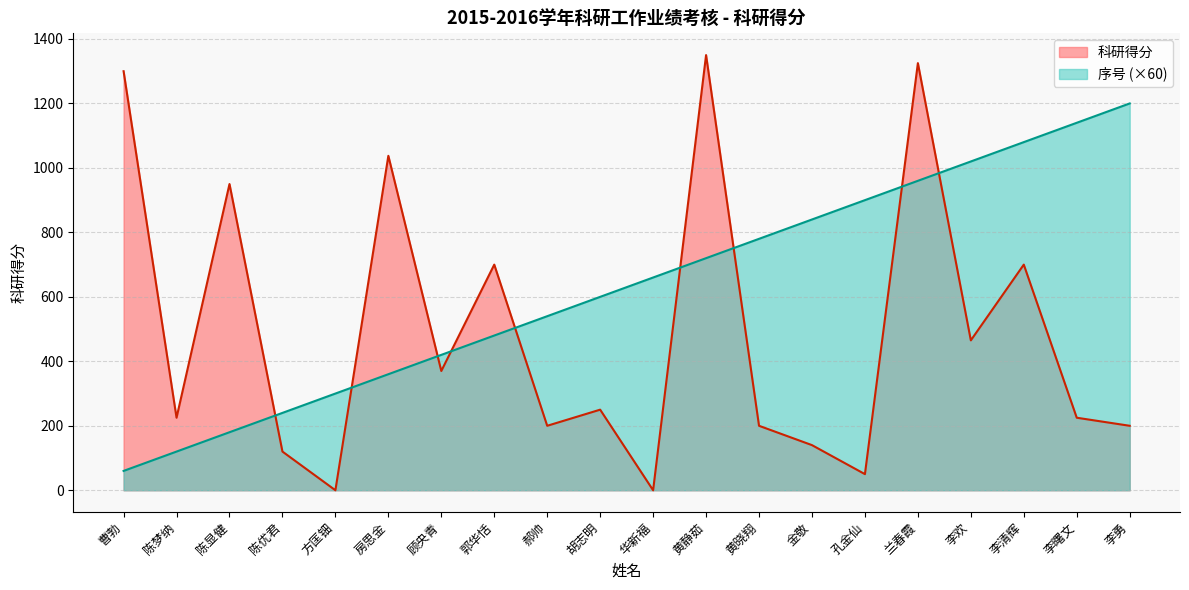

What is the difference between the maximum and second lowest values in the 科研得分 series?

1350.0